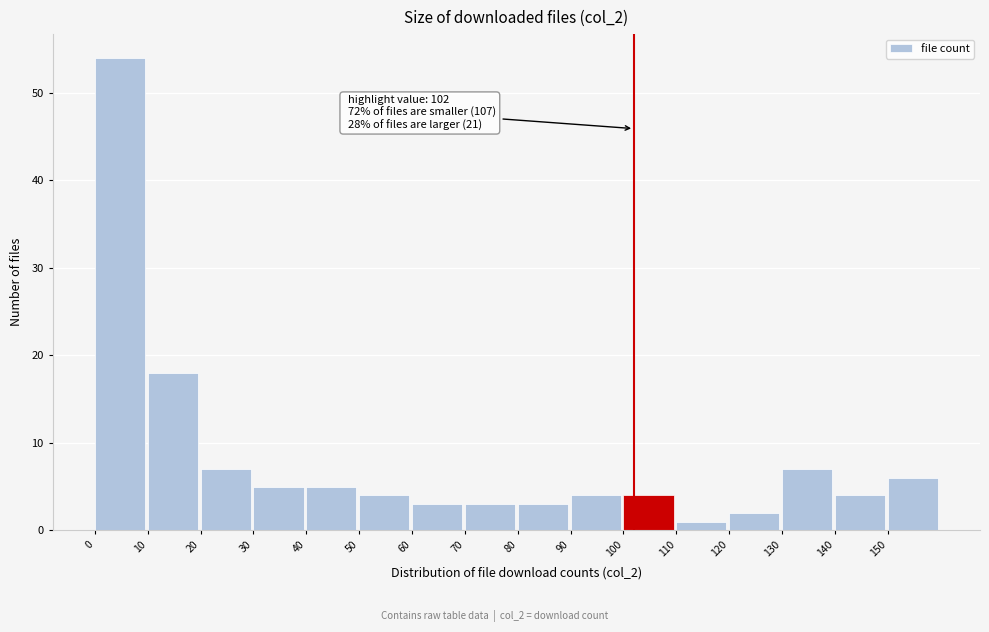

Over which range of the x-axis is the bar tallest?

0 to 10